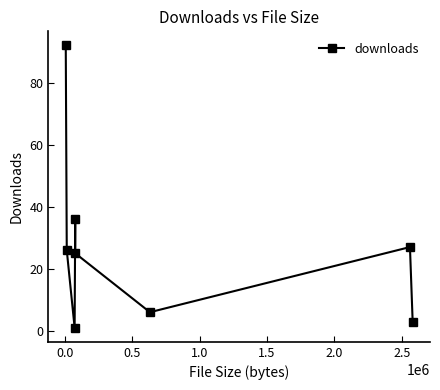

Reading left to right, list all the values displayed in this chart.

92	26	1	36	25	6	27	3